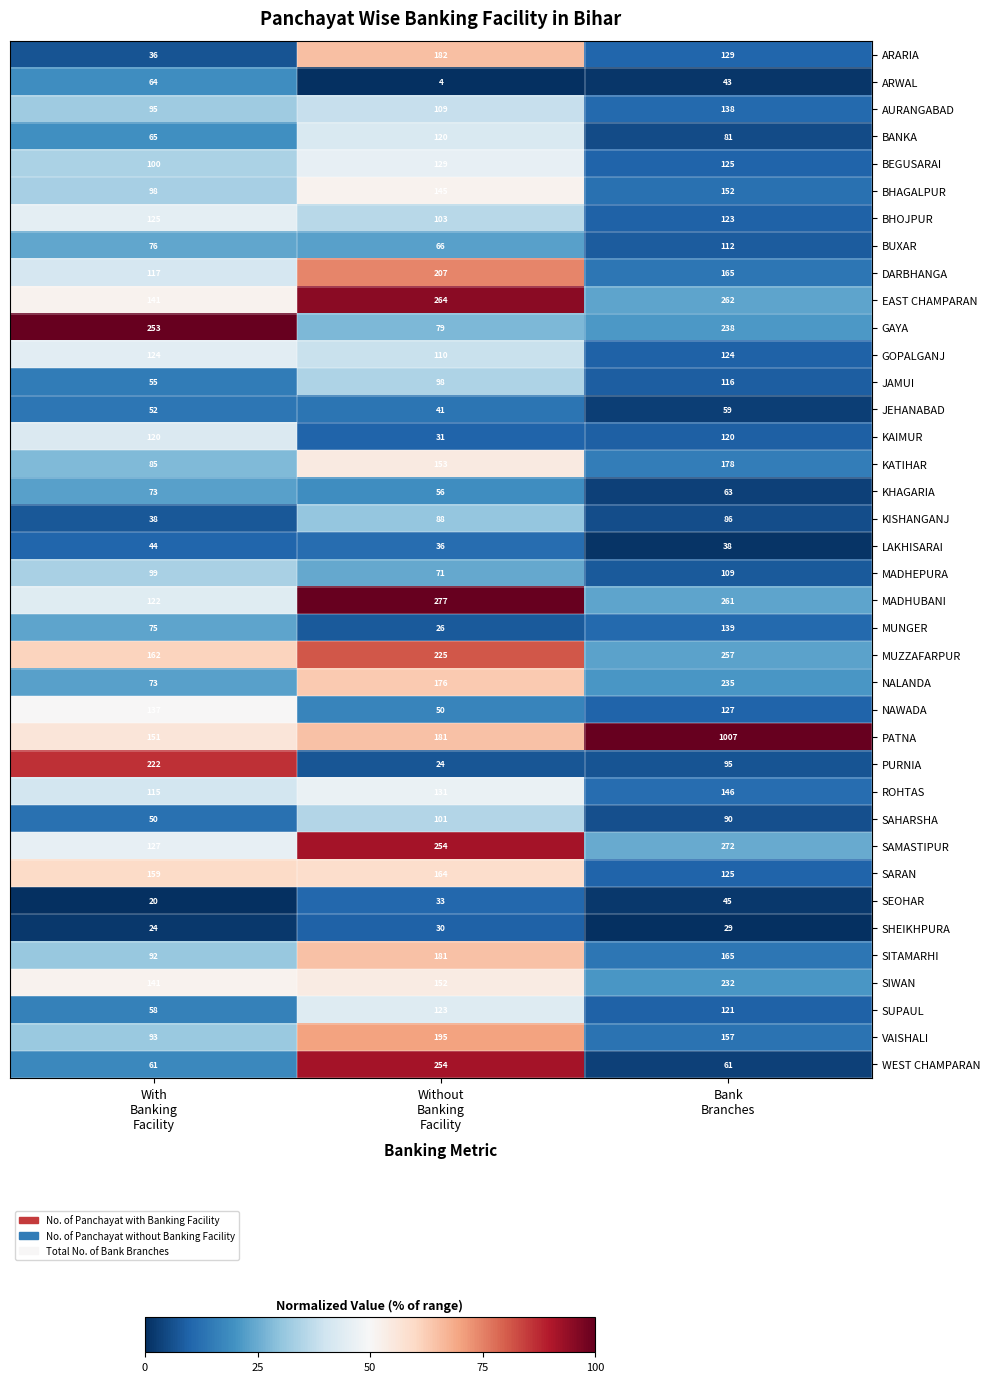

What is the sum of all PURNIA values?

341